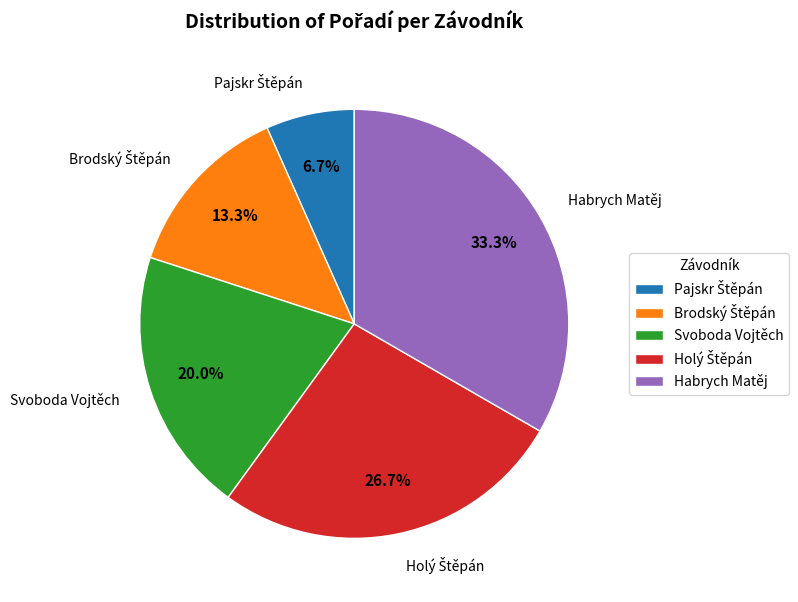

What is the largest slice in the pie chart?

Habrych Matěj